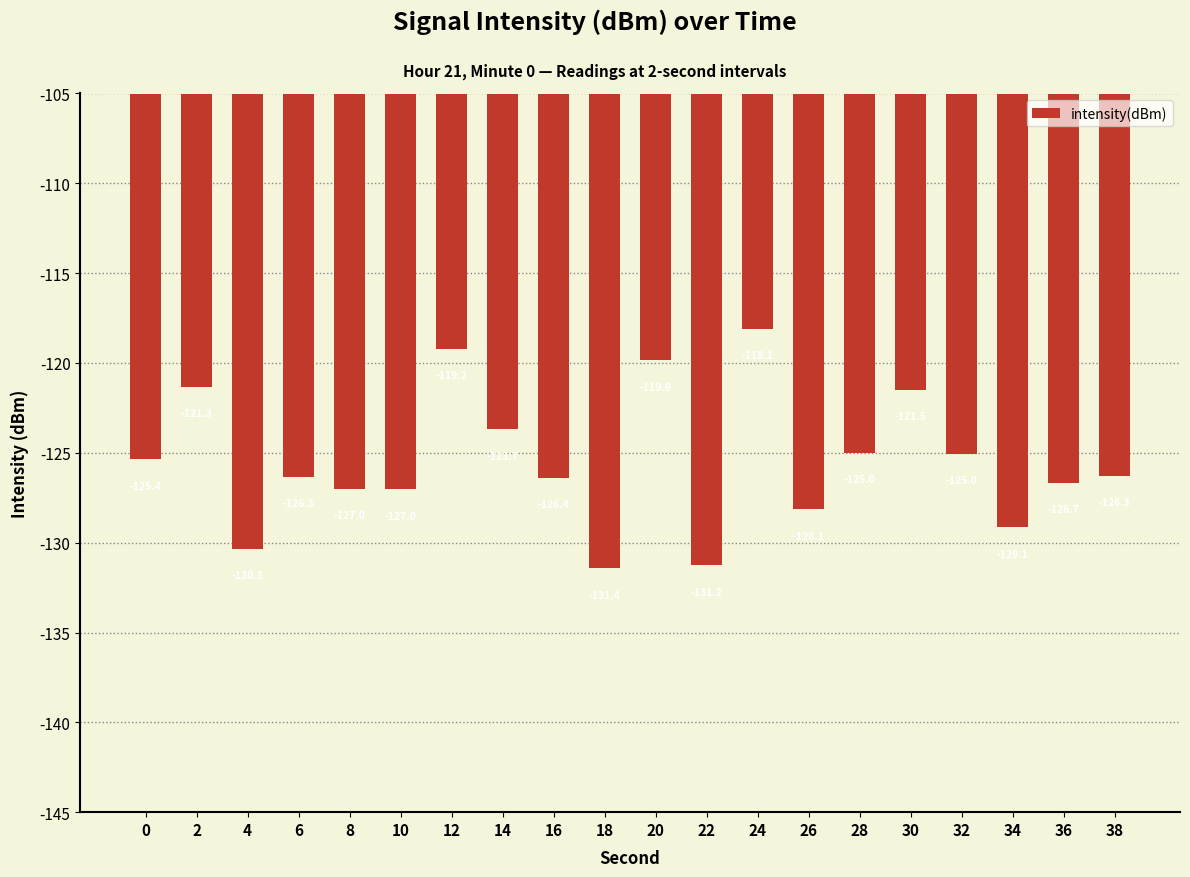

What is the difference between the maximum and minimum values?

13.3